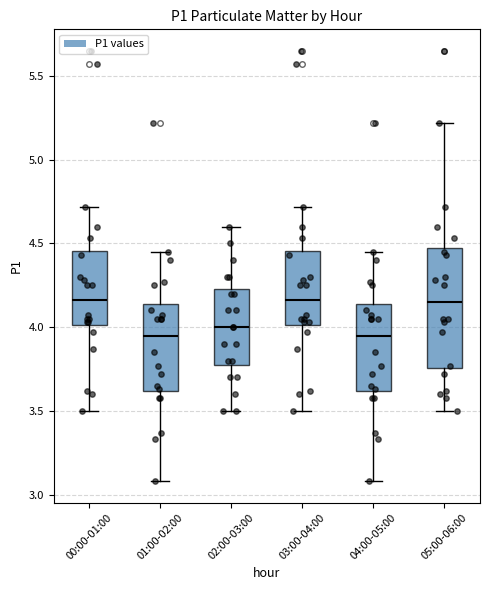

Comparing the boxes themselves (not the whiskers), which one is the tallest?

05:00-06:00